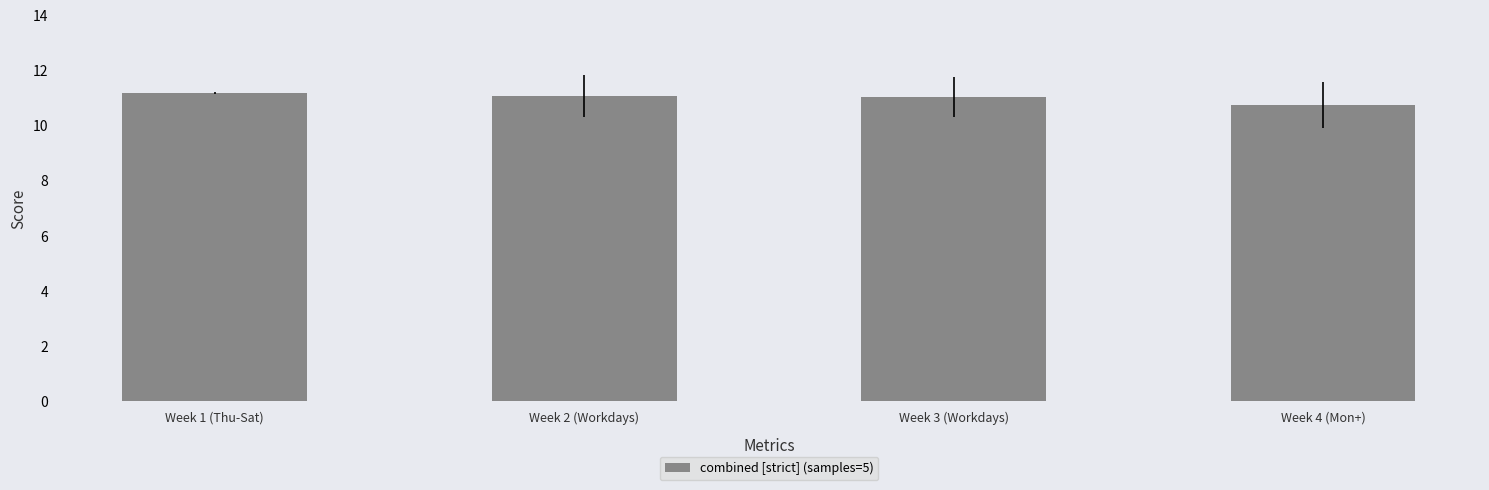

Does the chart contain stacked bars?

No